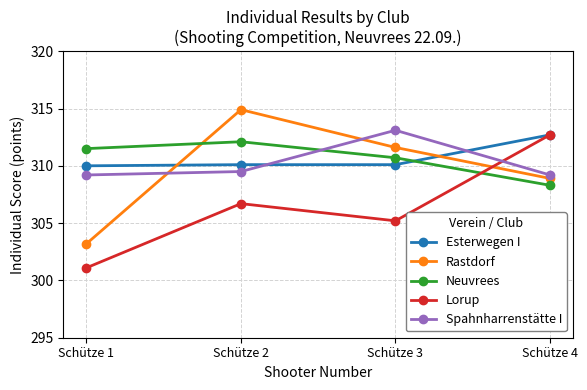

Which category has the highest value across all series?

Schütze 2